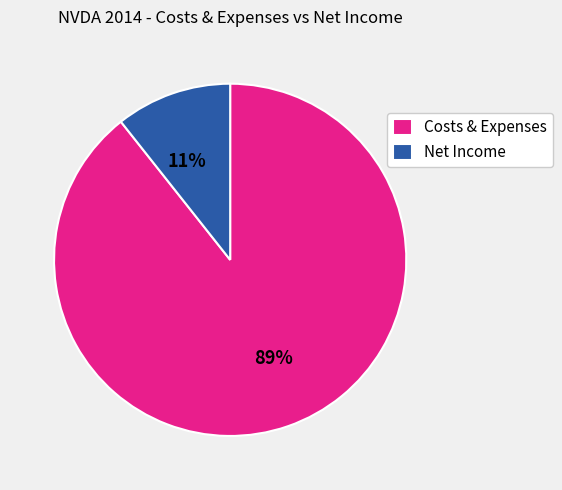

Which has a higher value, Net Income or Costs & Expenses?

Costs & Expenses